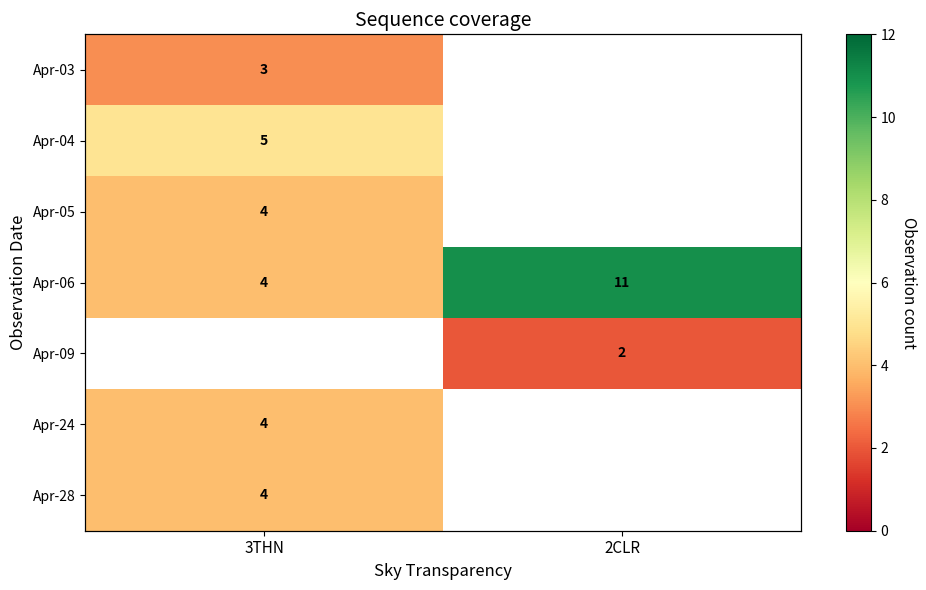

The Apr-09 series shows 0.8 at 2CLR. True or false?

False